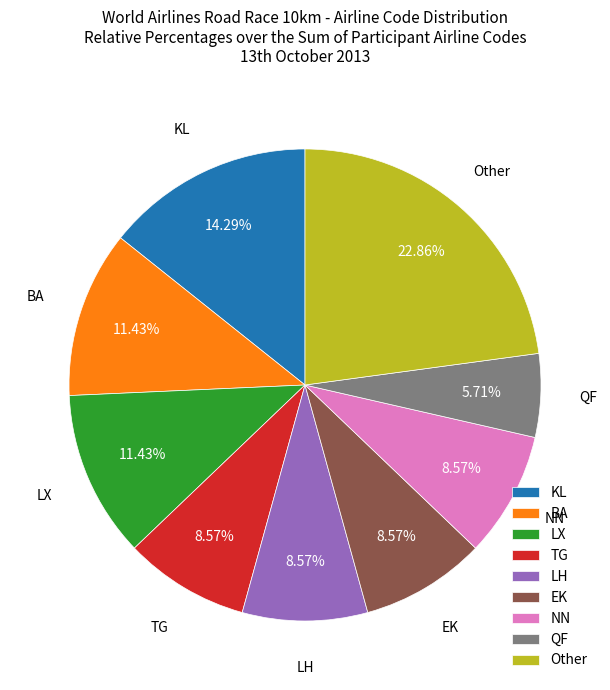

Does any single category account for the majority?

No